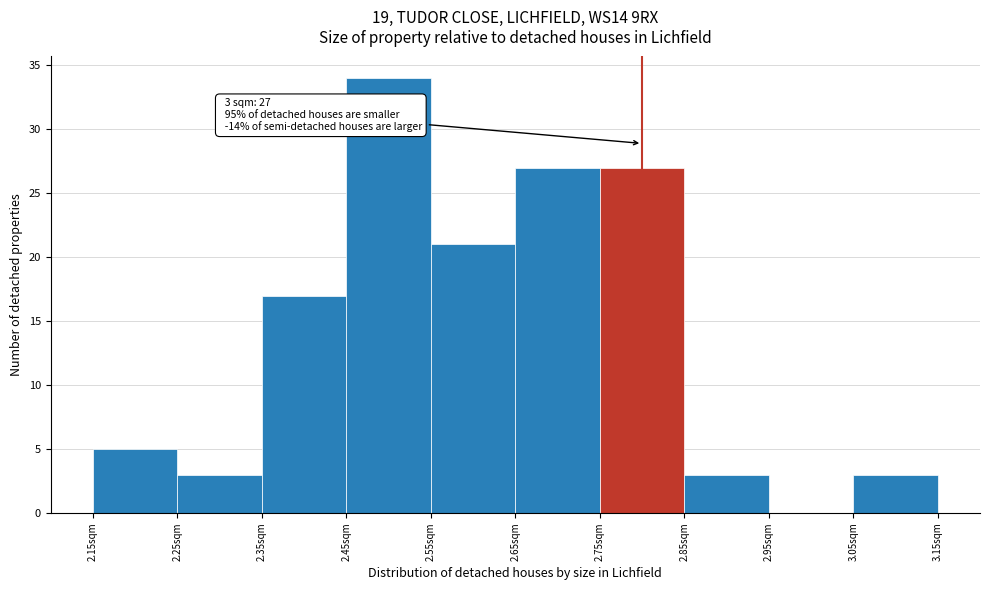

Which range on the x-axis has the tallest bar?

2.45 to 2.55